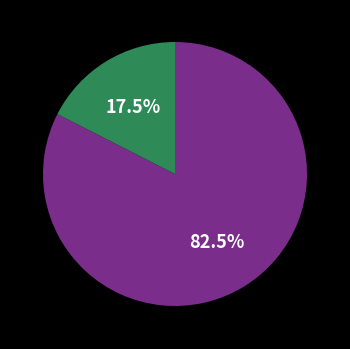

Count the number of slices in the pie.

2